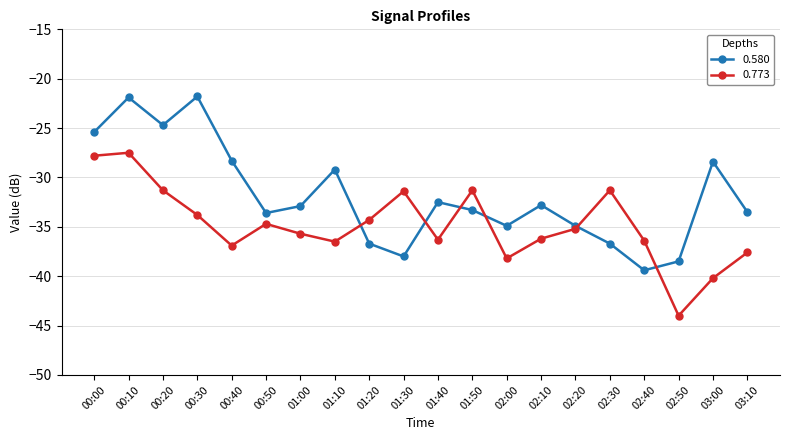

Is it true that 0.773 equals -24.0 at 01:40?

False